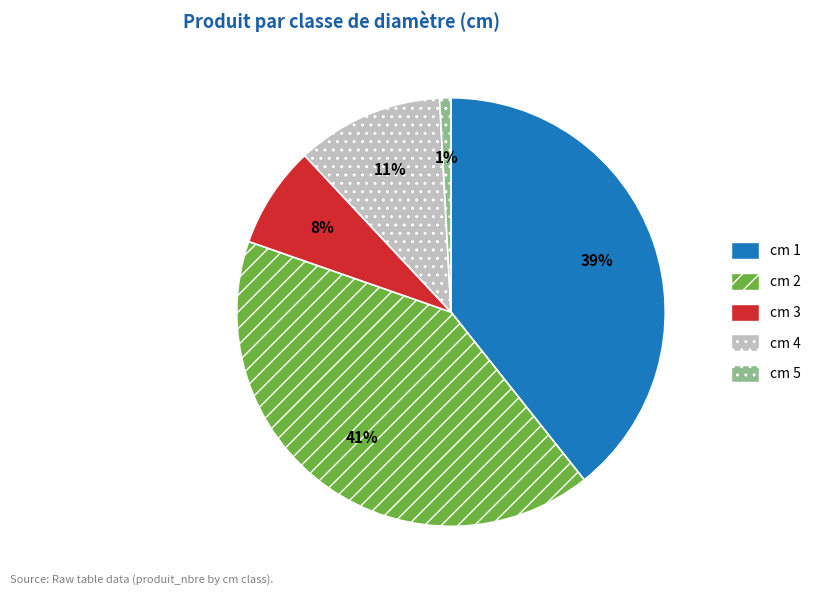

To the nearest percent, what is the average slice percentage?

20%